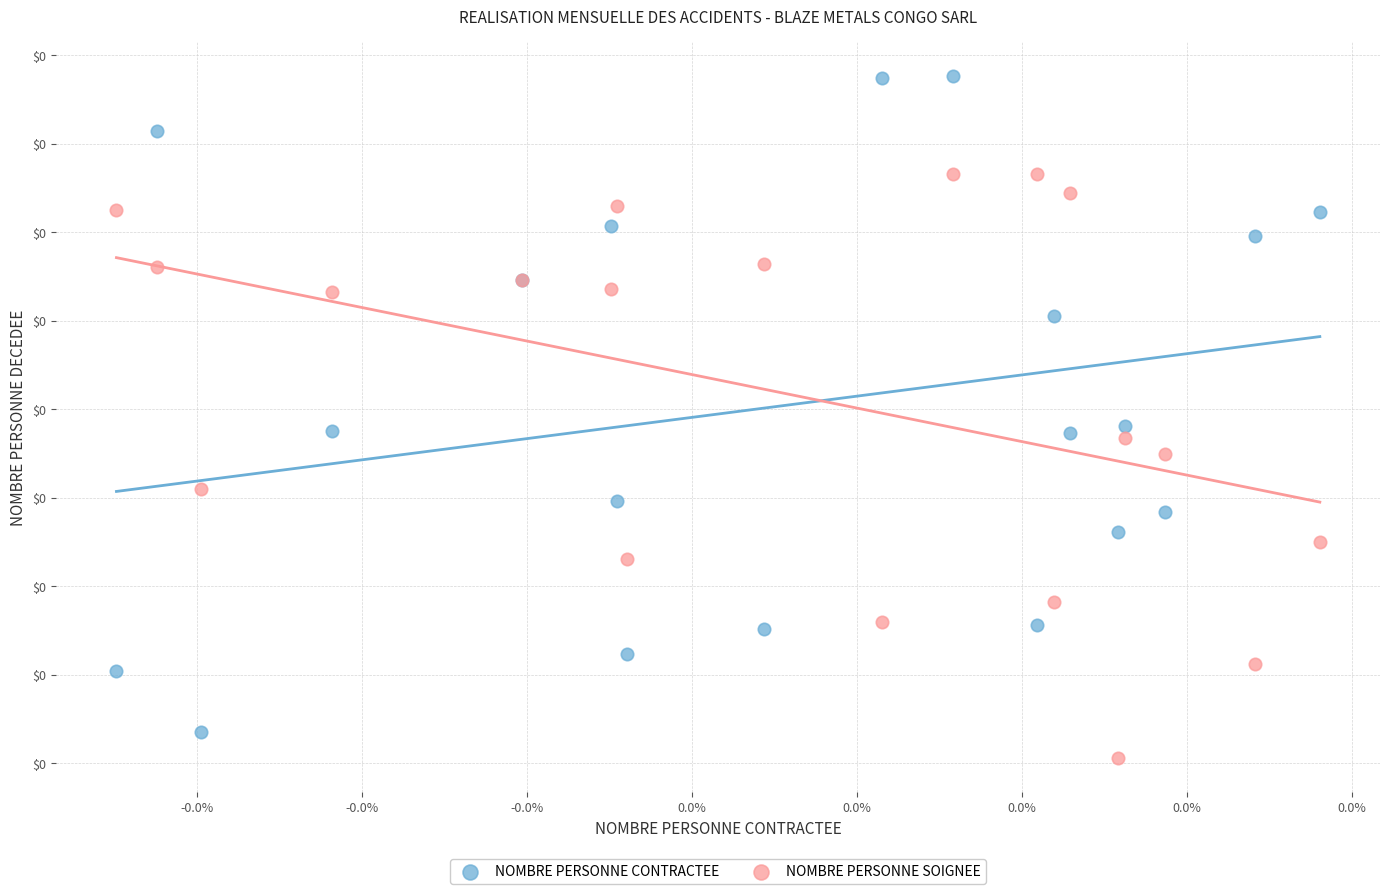

What are all the series names shown in the legend?

NOMBRE PERSONNE CONTRACTEE, NOMBRE PERSONNE SOIGNEE